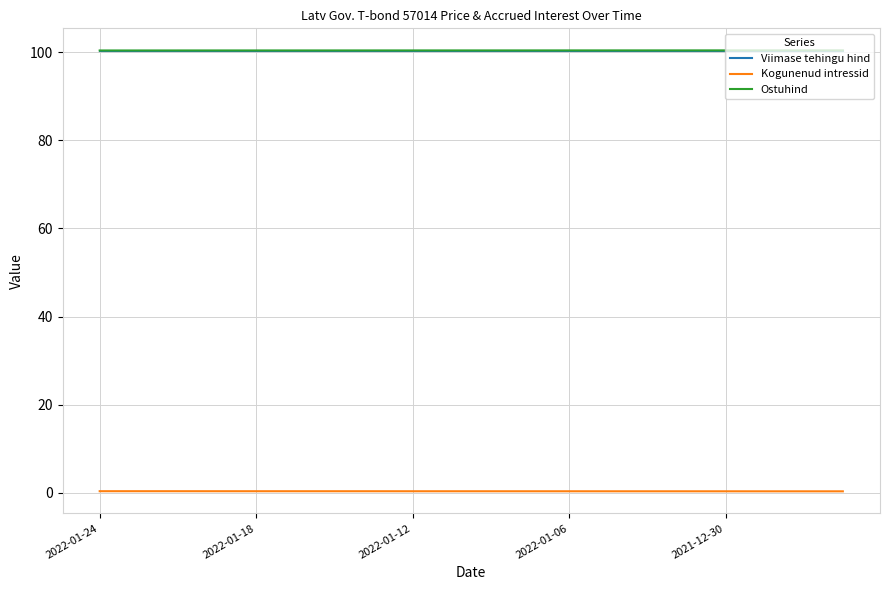

At how many categories does at least one series exceed 43?

20